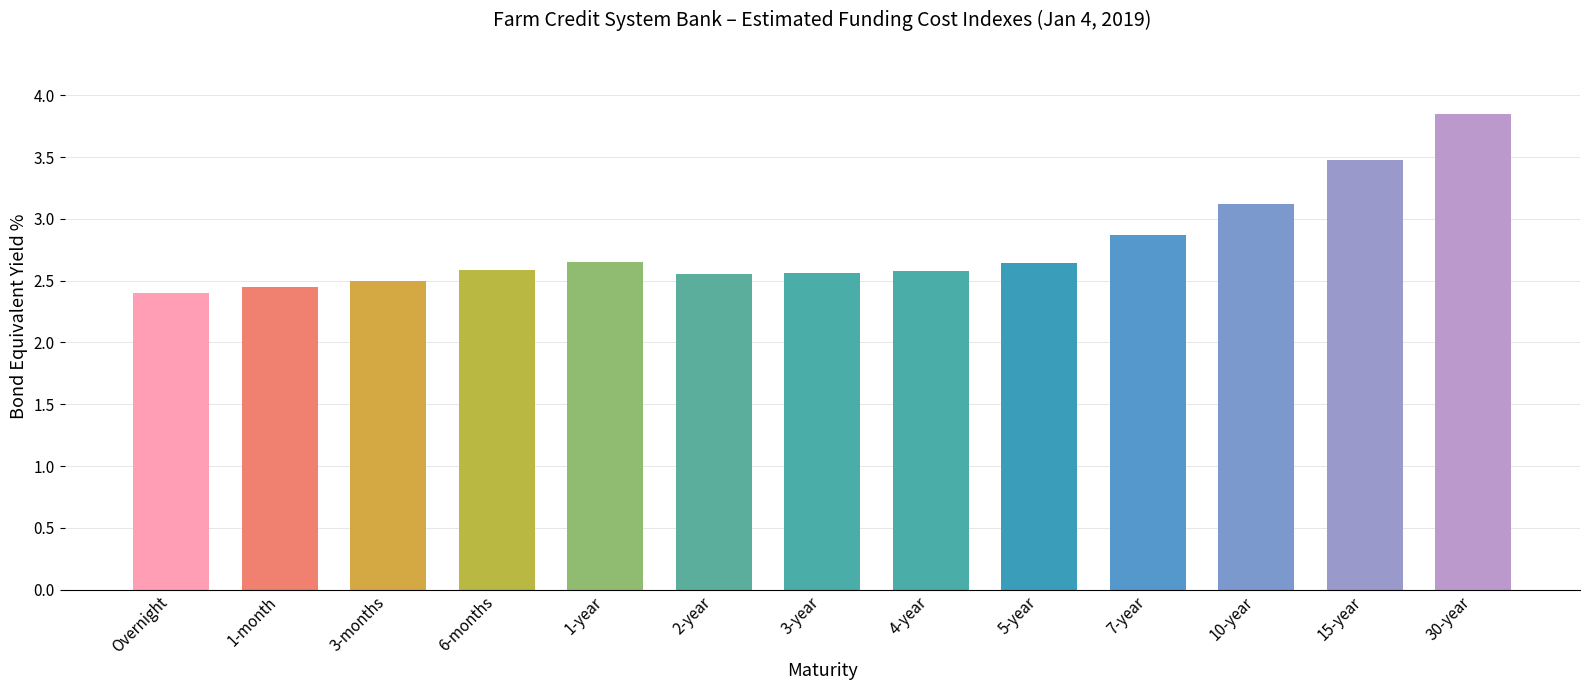

What is the label of the 13th bar from the right?

Overnight